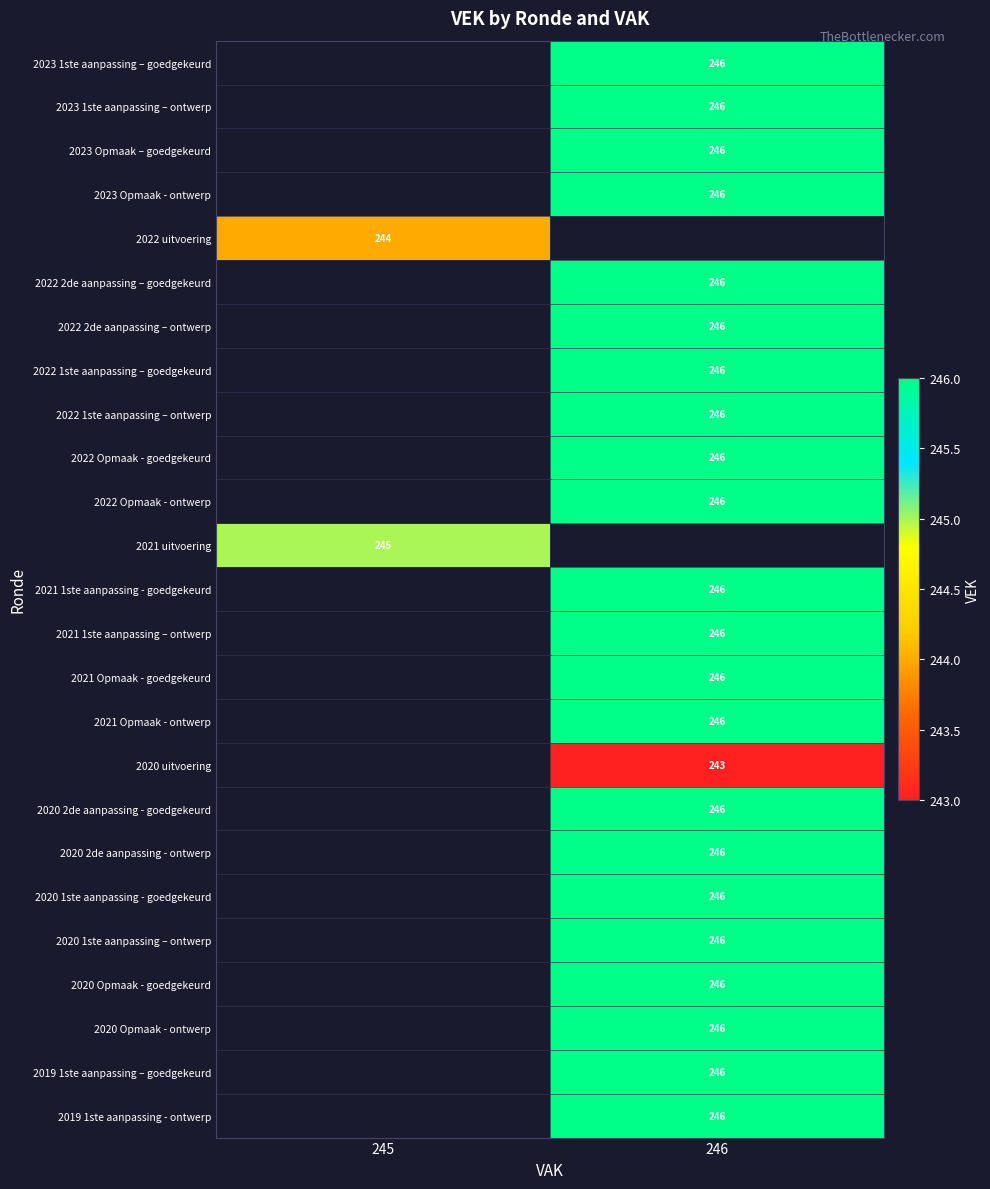

Is it true that 2021 Opmaak - ontwerp equals 246 at 246?

True